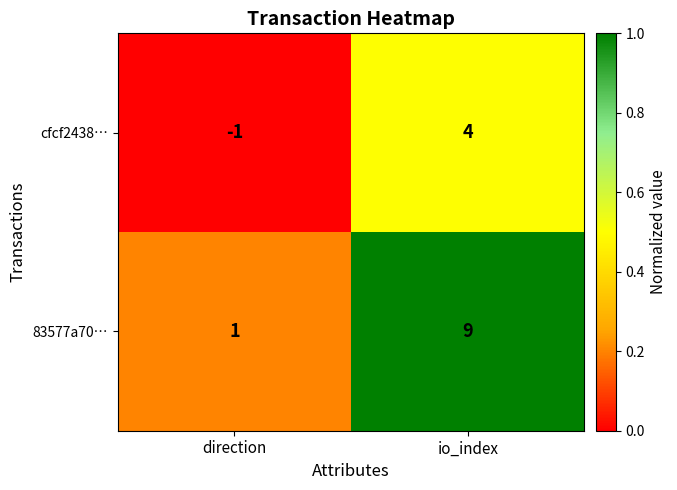

Reading left to right, transcribe all the data shown in this chart.

cfcf2438…: -1	4
83577a70…: 1	9